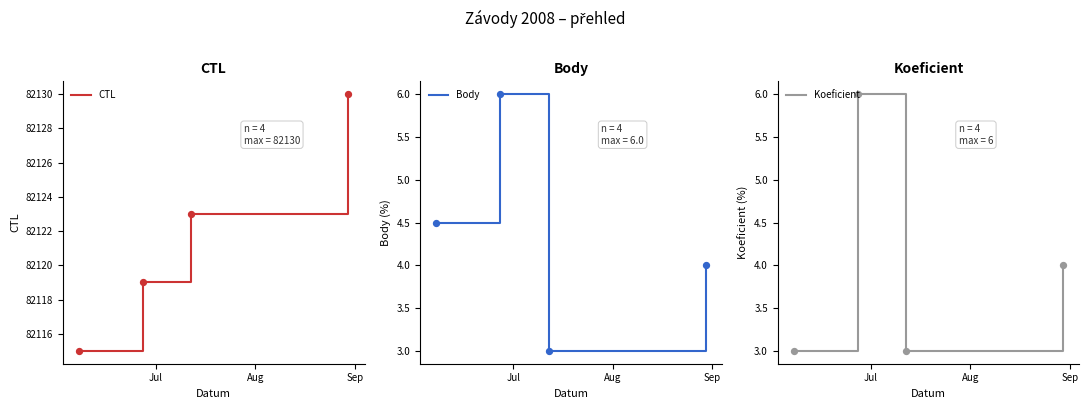

Which series contains the lowest Y value?

Body